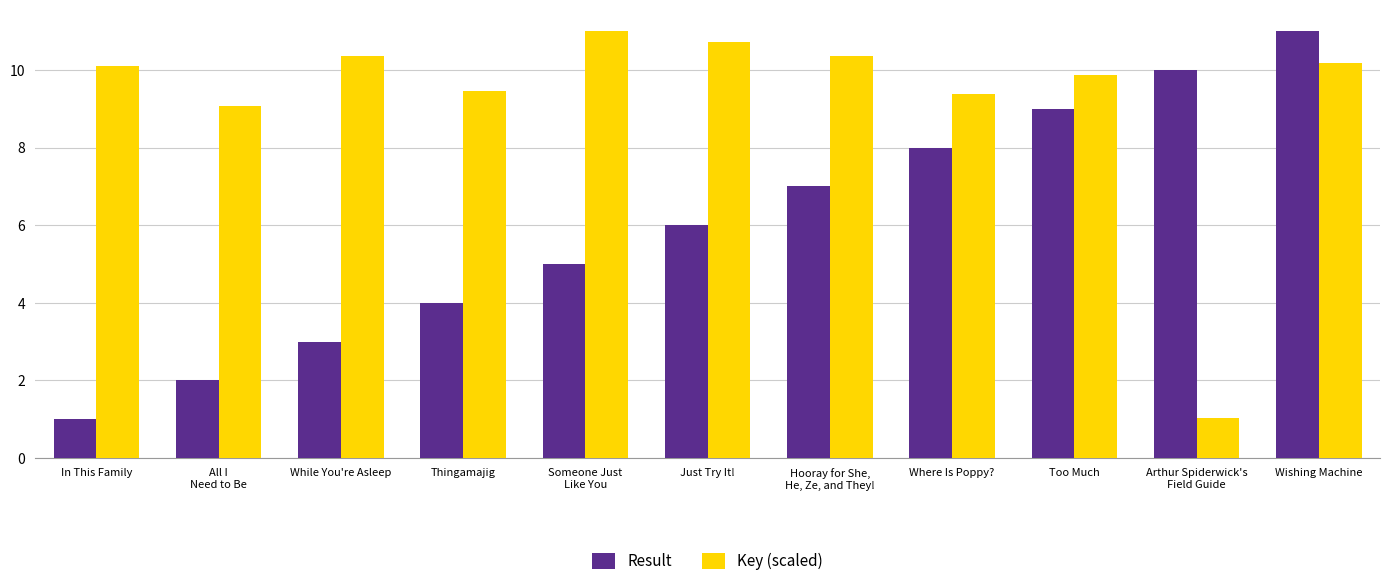

At which label does Key (scaled) reach its minimum?

Arthur Spiderwick's
Field Guide